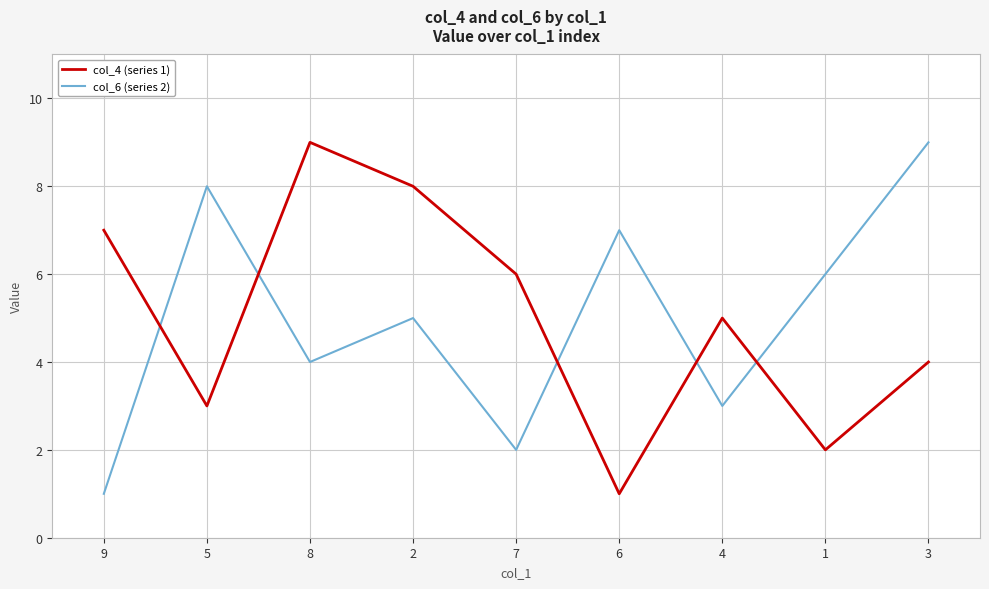

At which label does col_6 (series 2) first exceed 5?

5